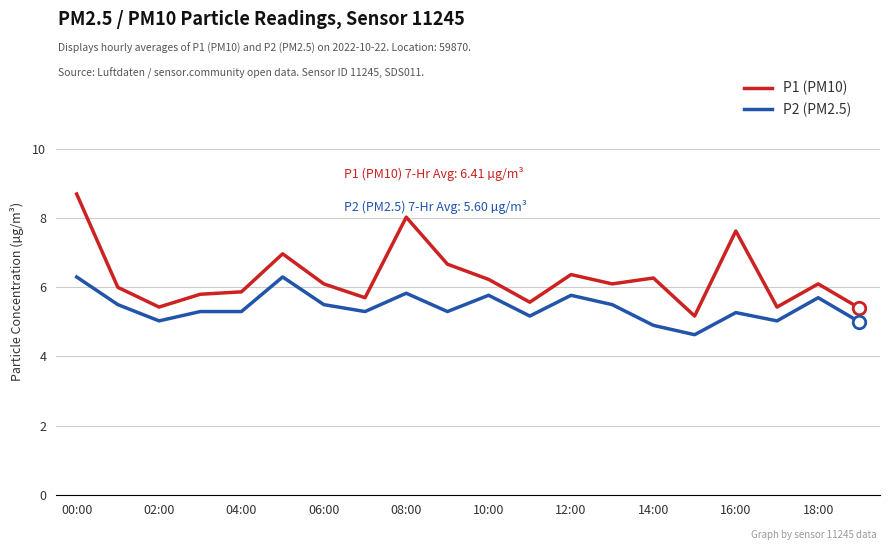

What is the maximum value for P1 (PM10)?

8.7